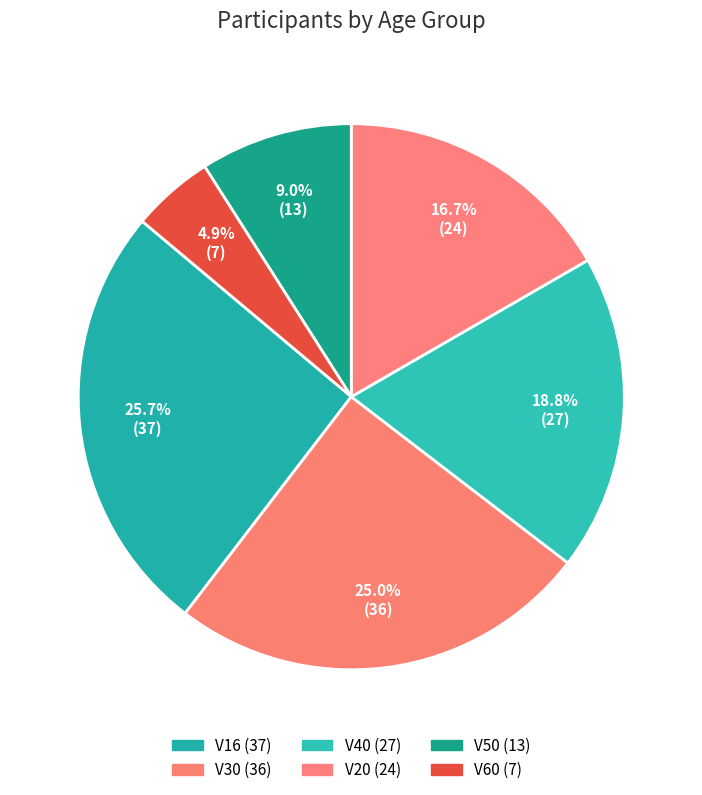

Is the sum of V50 and V60 greater than half?

No